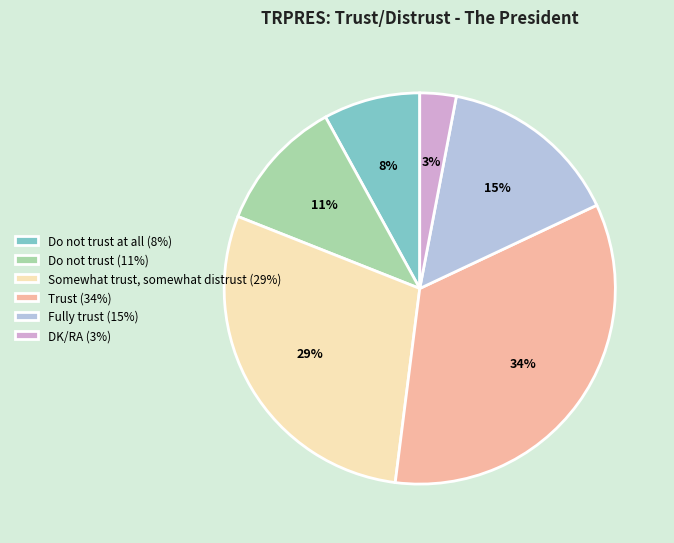

Approximately how many times larger is the value at Do not trust (11%) compared to Trust (34%)?

0.3